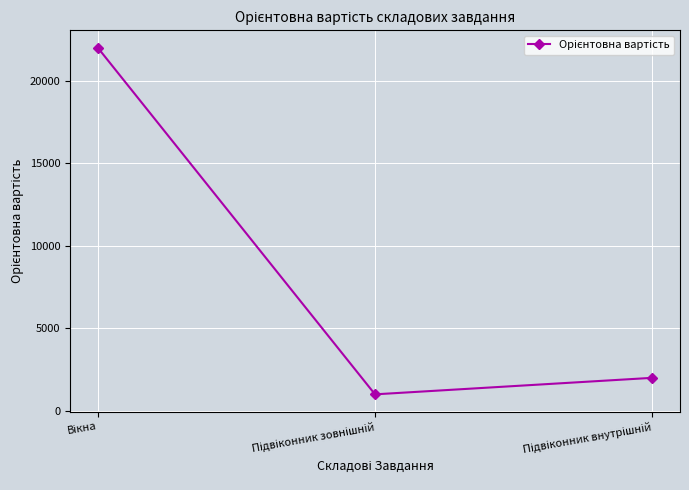

What is the value of the 2nd point from the left?

1000